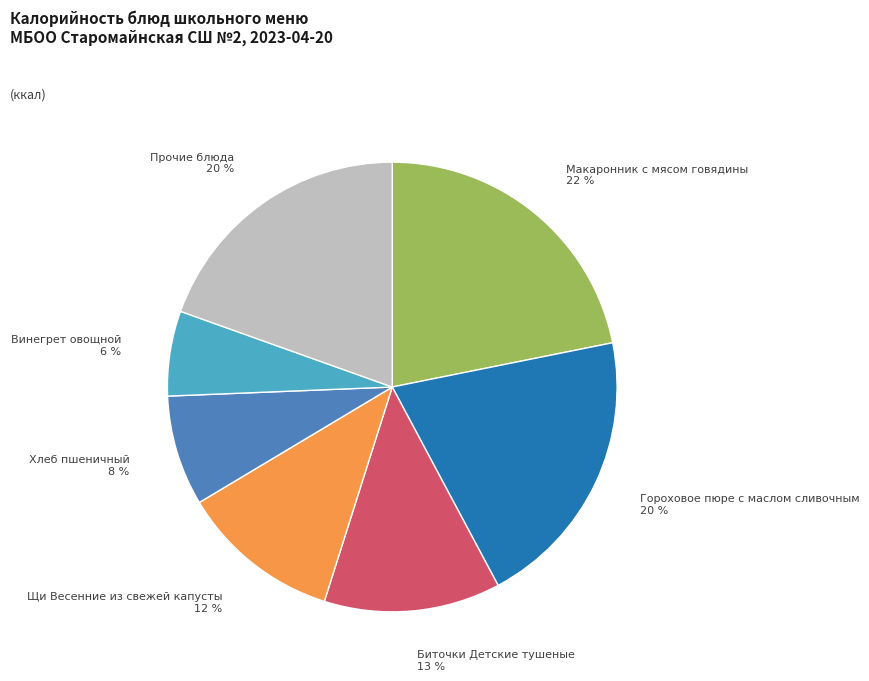

What is the largest slice in the pie chart?

Макаронник с мясом говядины